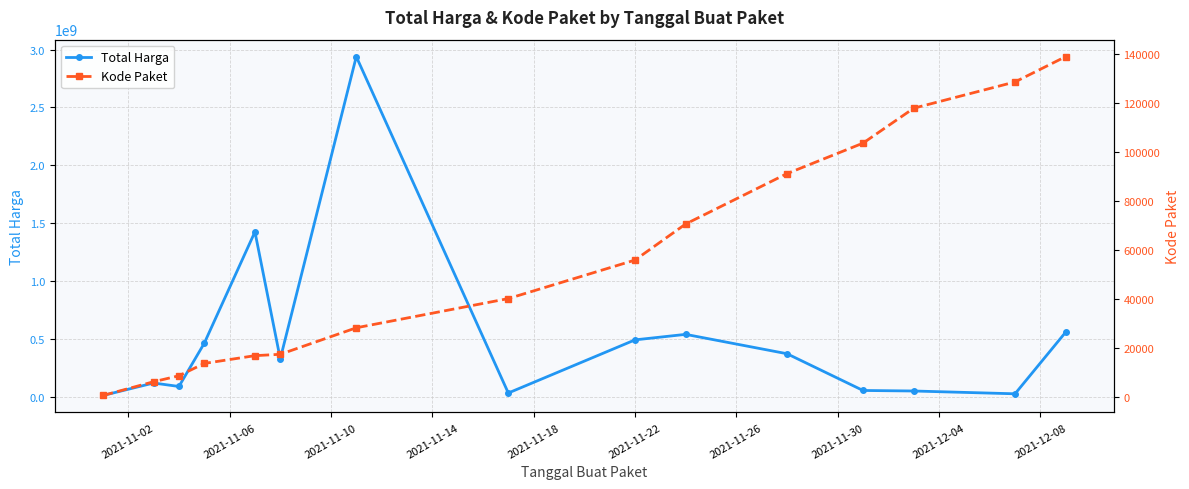

True or false: Total Harga has more than 0 points higher than both neighbors.

True